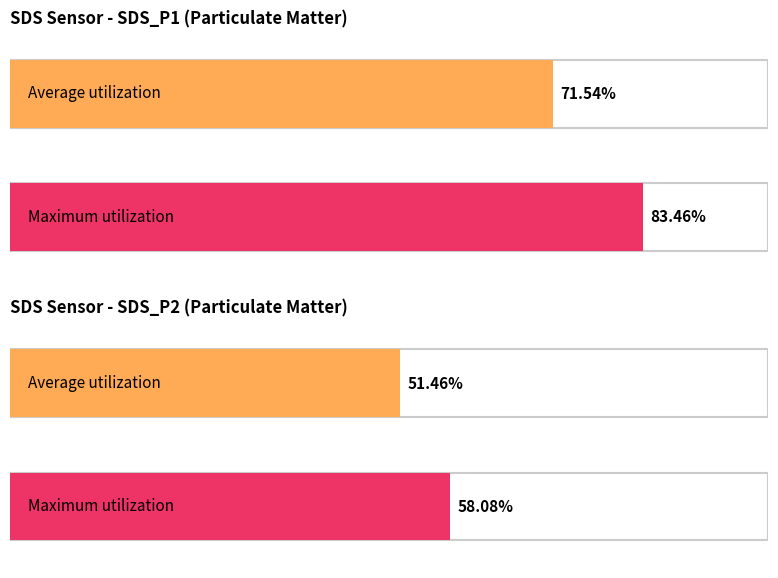

Are the bars horizontal?

Yes